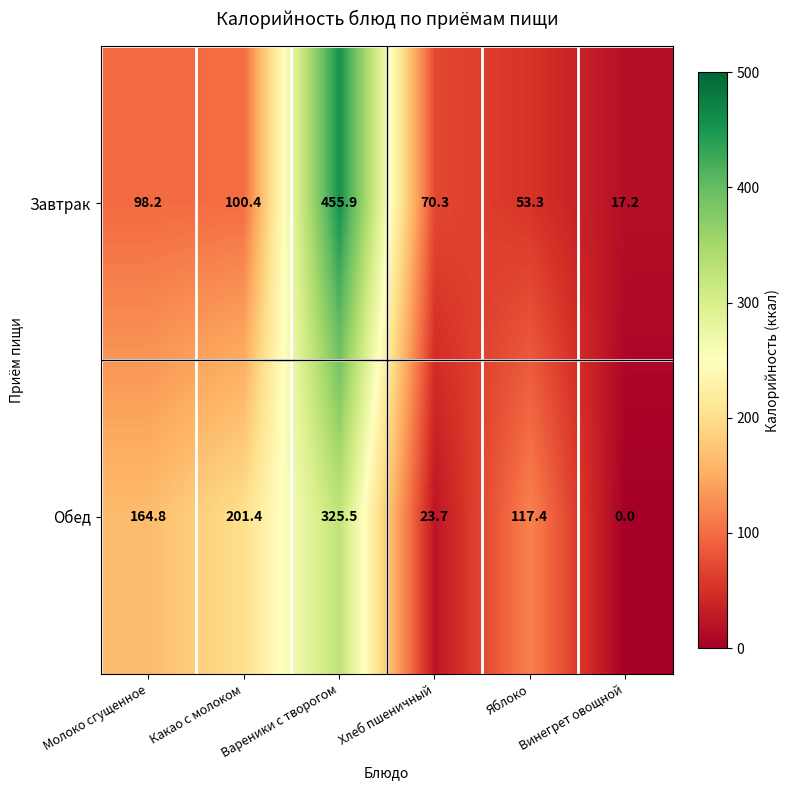

Which series has the largest total across all categories?

Обед